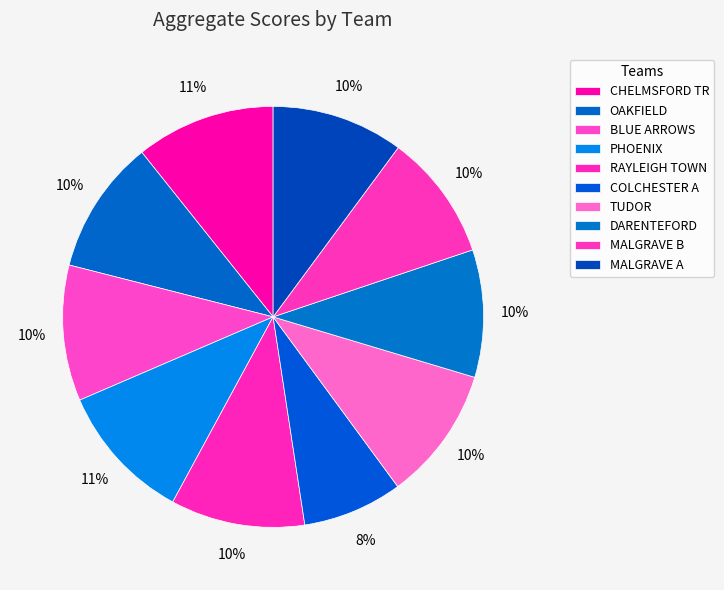

What portion of the pie excludes CHELMSFORD TR?

89.3%